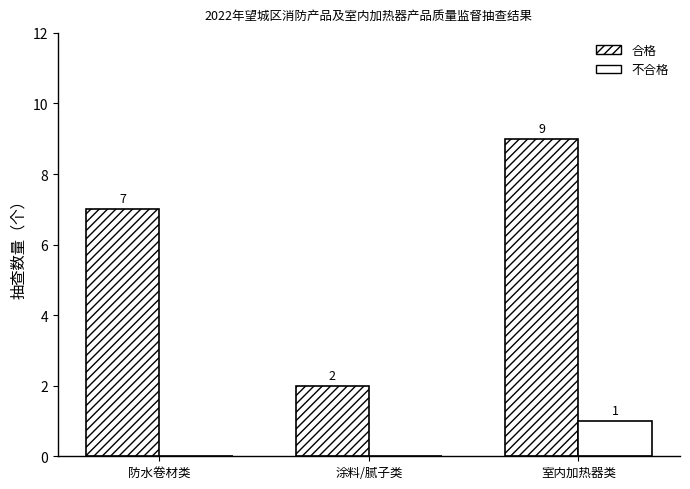

Between 涂料/腻子类 and 室内加热器类, which series saw the biggest shift?

合格